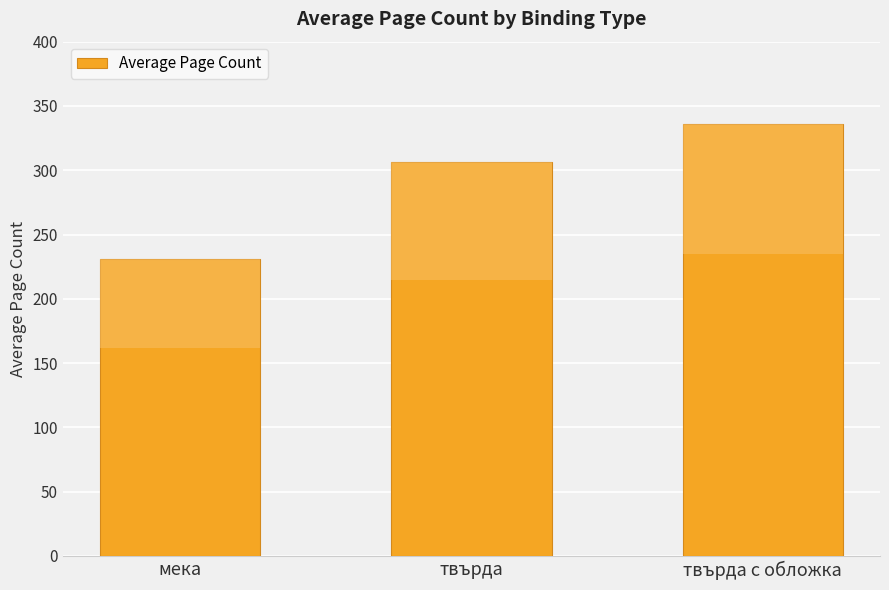

Does the chart contain any negative values?

No